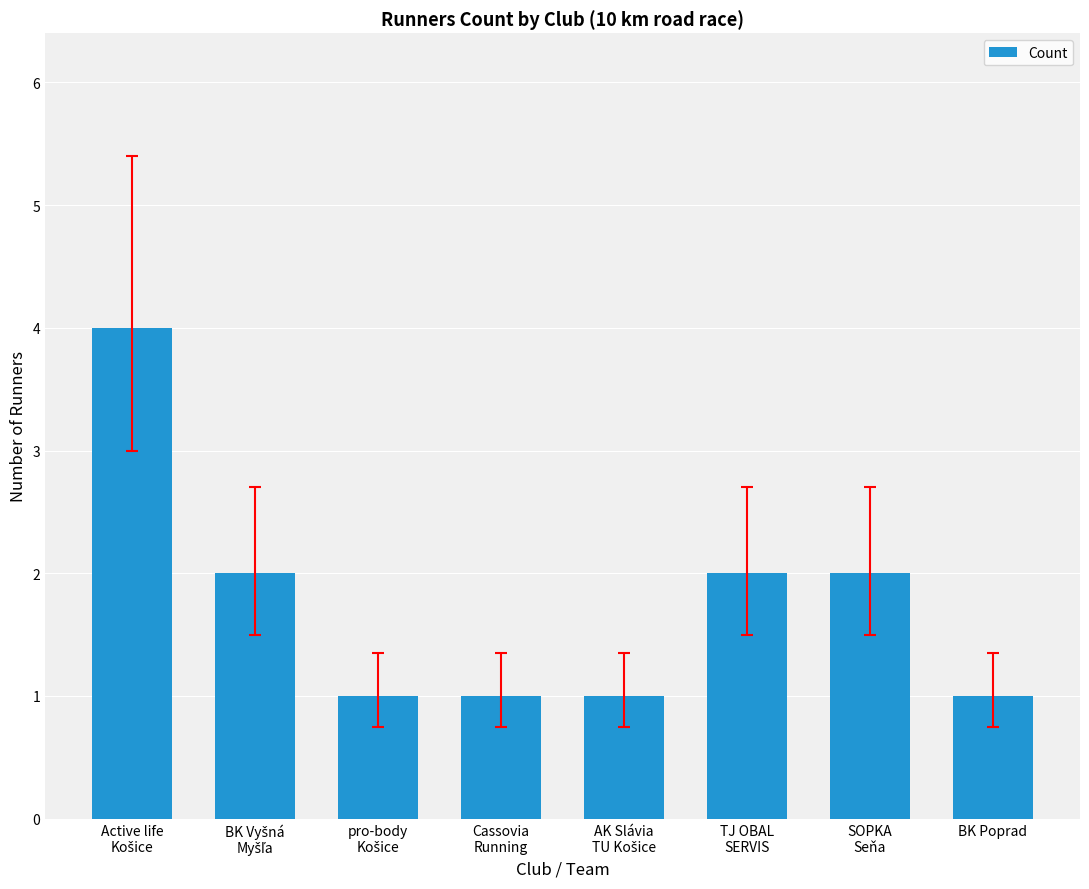

What is the value of the 5th bar from the left?

1